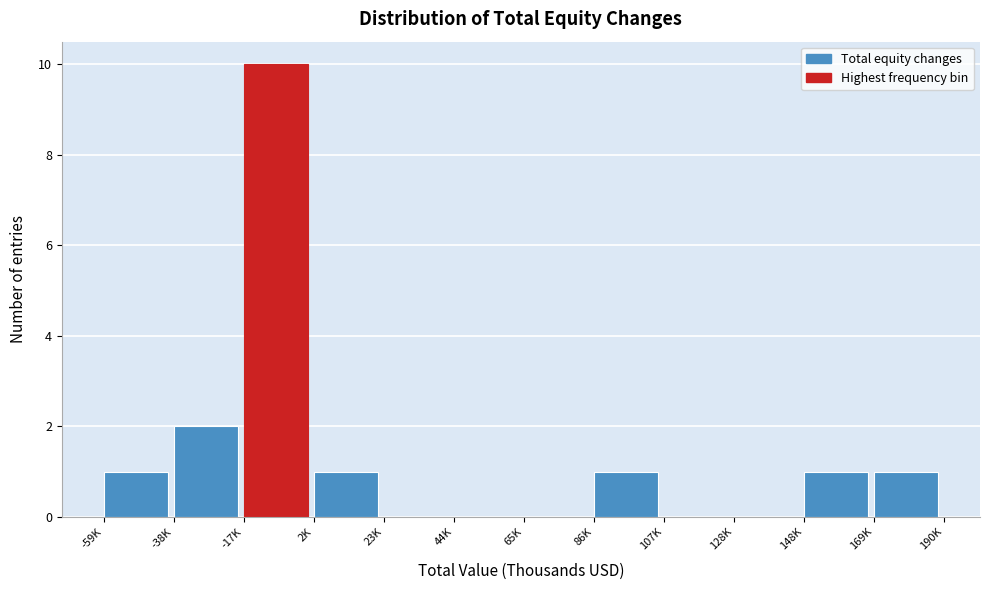

Reading left to right, what are all the values shown in this chart?

-59K=1	-38K=2	-17K=10	2K=1	23K=0	44K=0	65K=0	86K=1	107K=0	128K=0	148K=1	169K=1